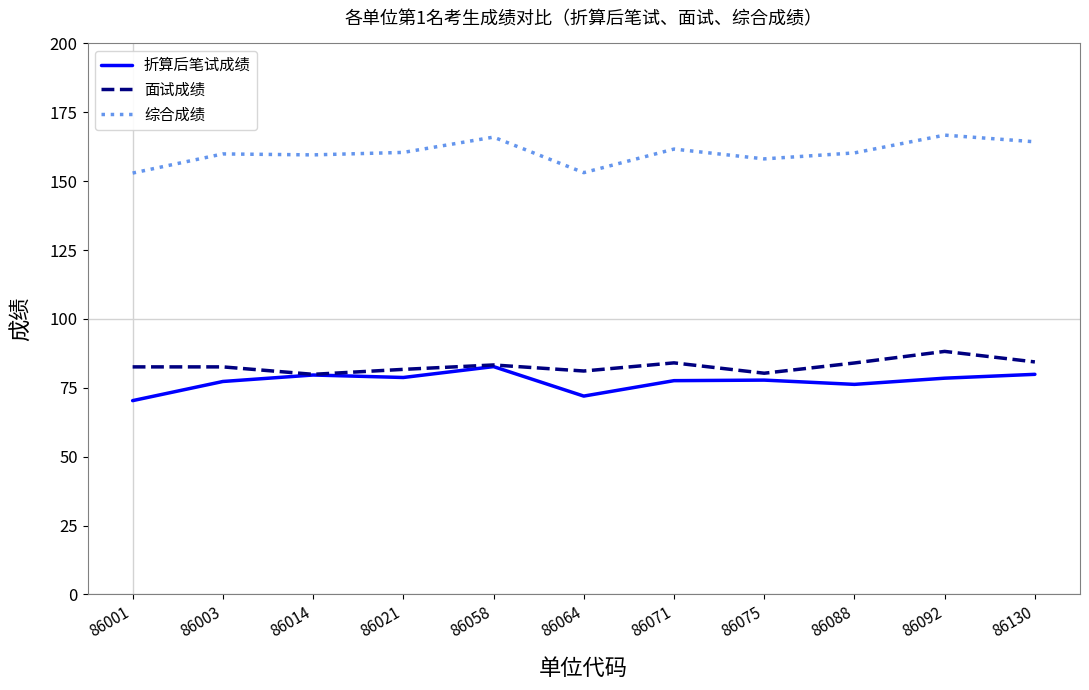

How many distinct data groups are displayed?

3